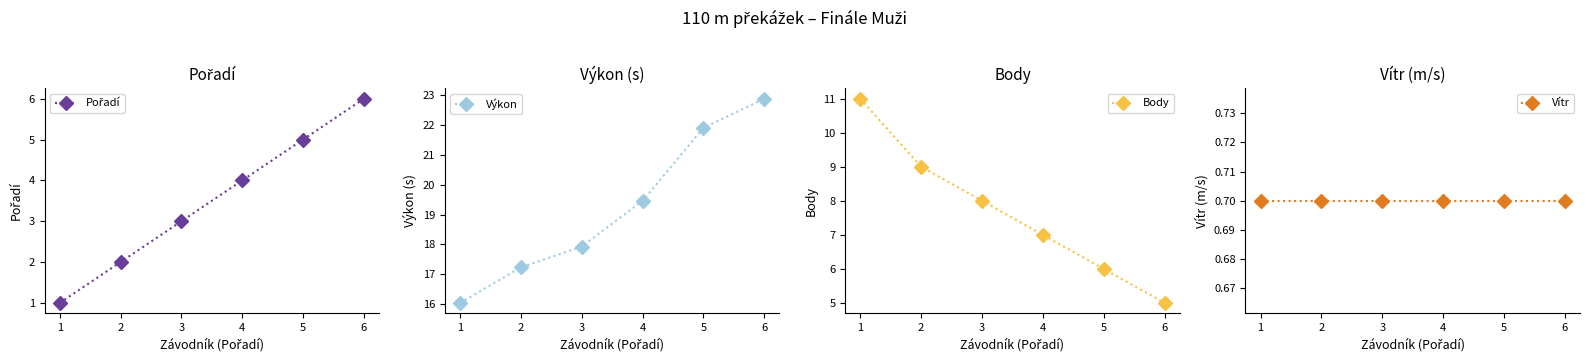

The Výkon series shows 19.5 at 4. True or false?

True